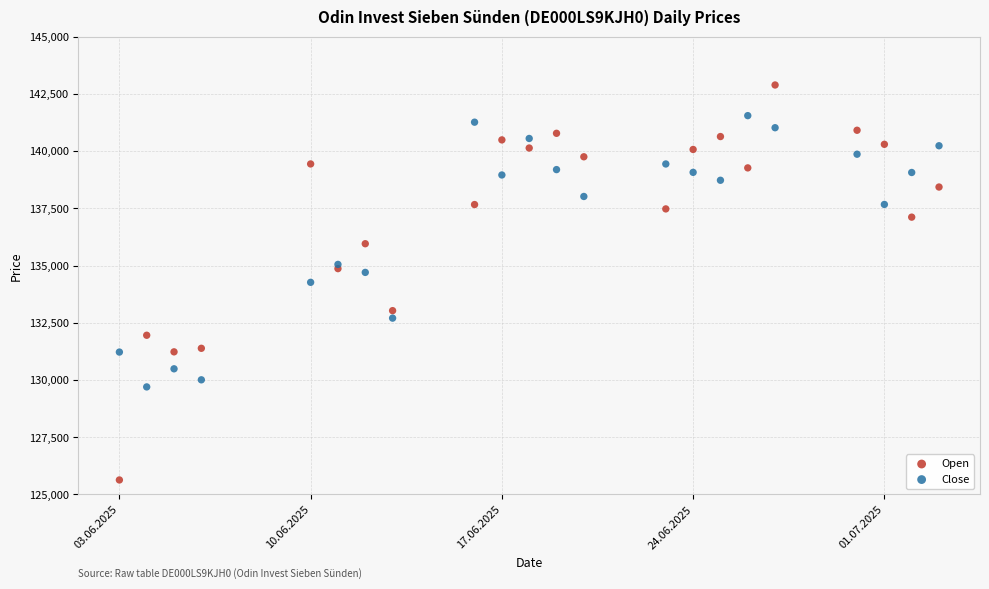

In the Close series, what Y value is closest to 135626?

135052